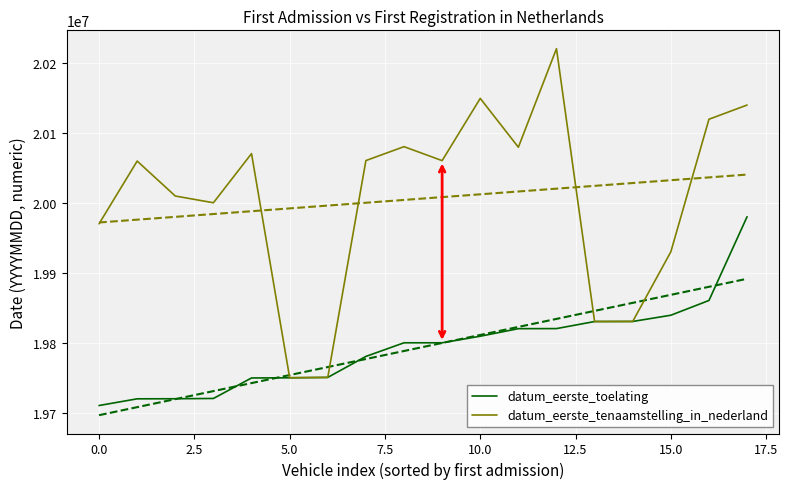

Rank the series by their maximum value, from highest to lowest.

datum_eerste_tenaamstelling_in_nederland, datum_eerste_toelating